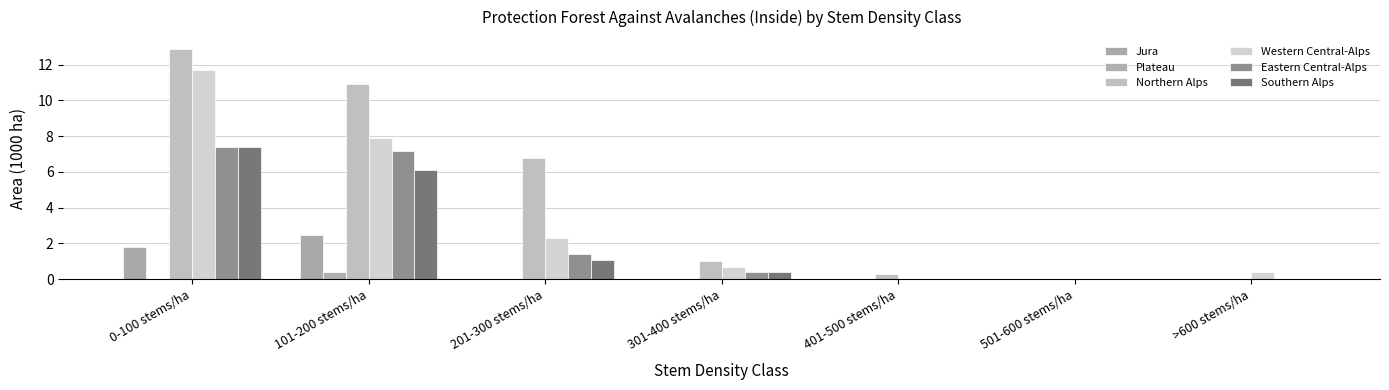

How many groups of bars are there?

7